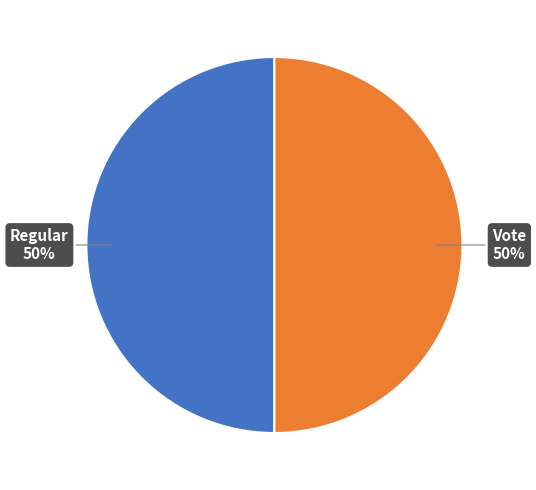

Count the number of slices in the pie.

2